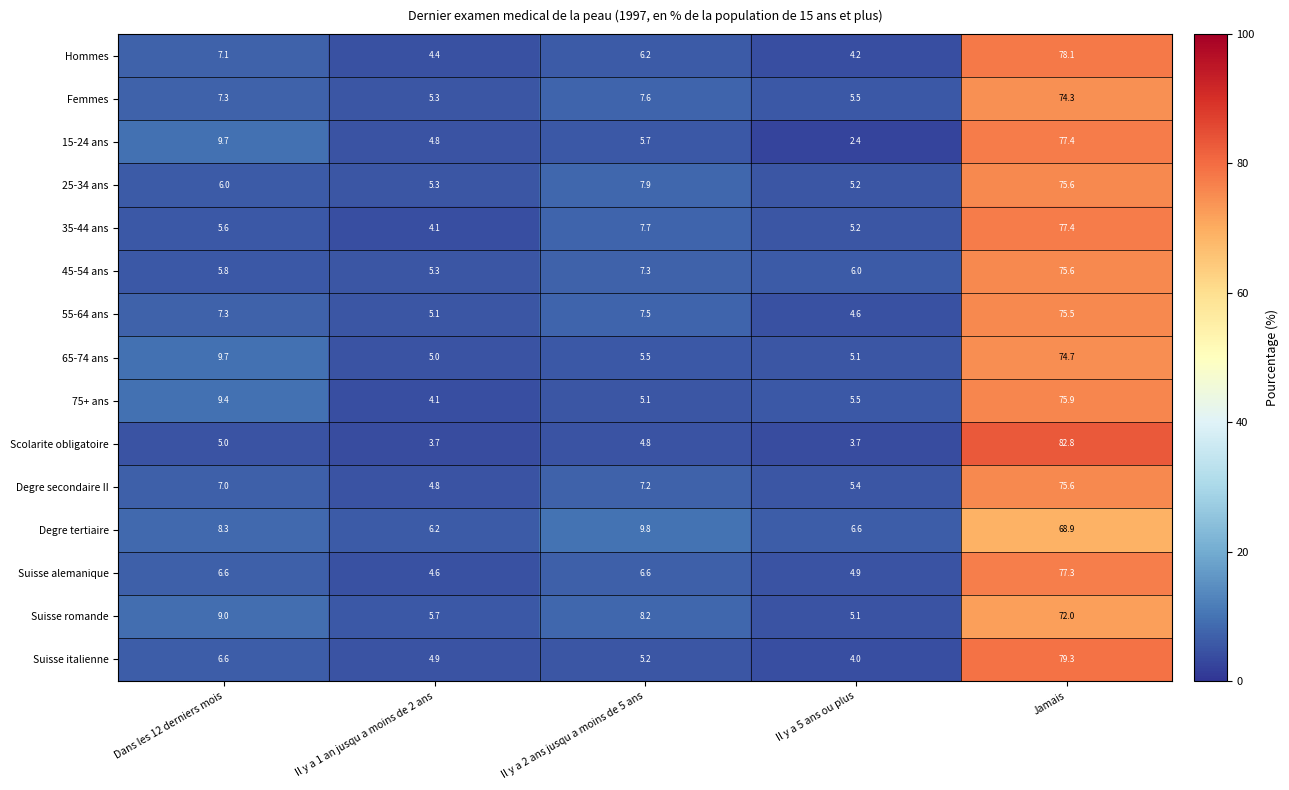

What is the total value across all series at Jamais?

1140.4